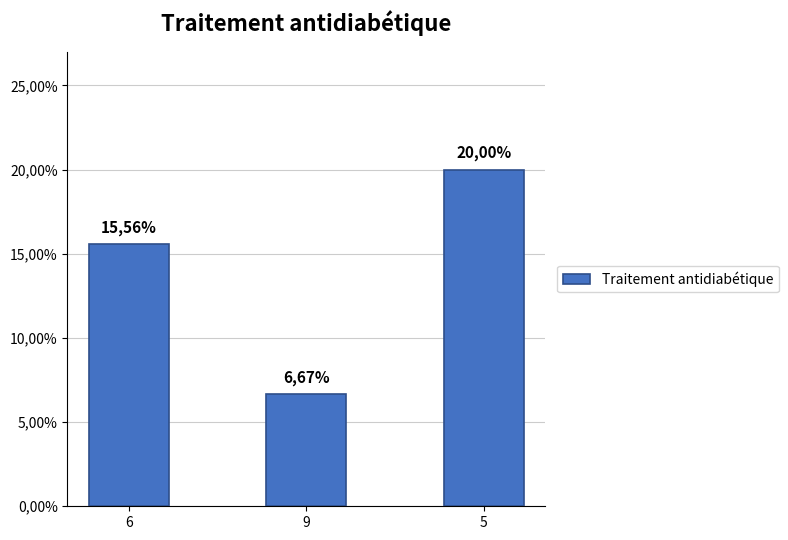

List the labels in order of value, smallest first.

9, 6, 5